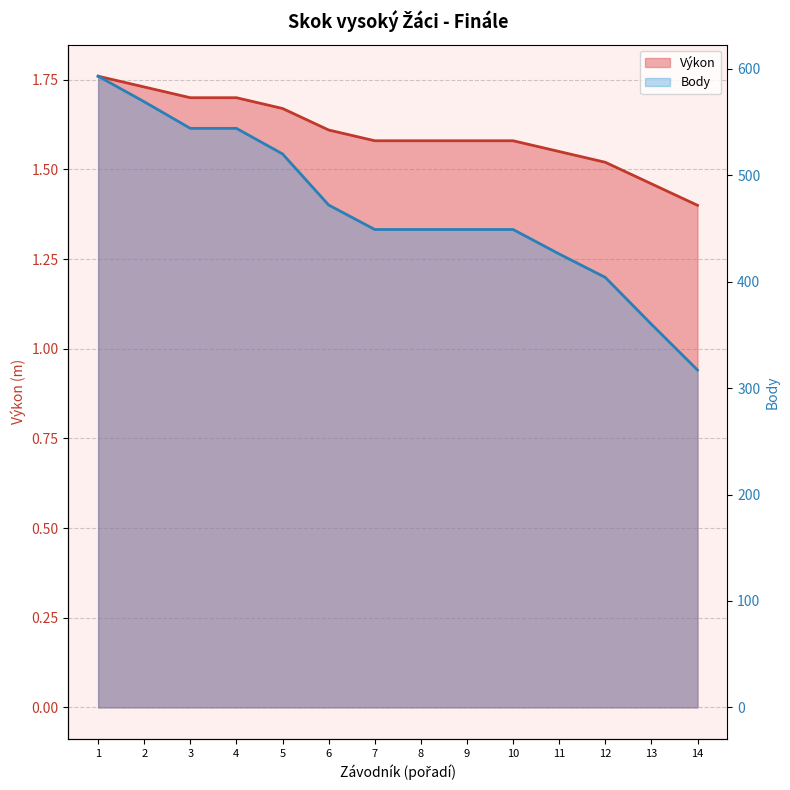

True or false: Body and Výkon intersect in this chart.

False